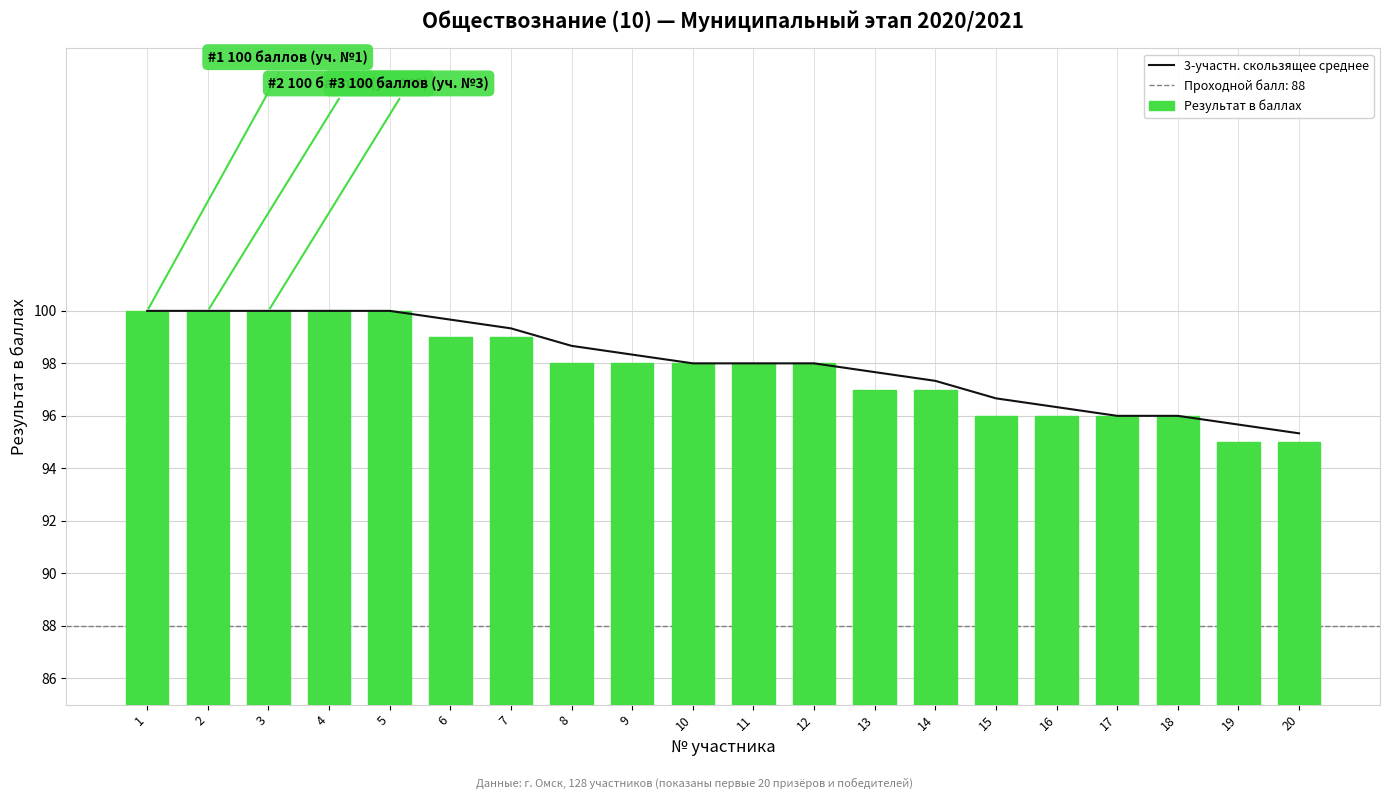

Does the chart contain stacked bars?

No